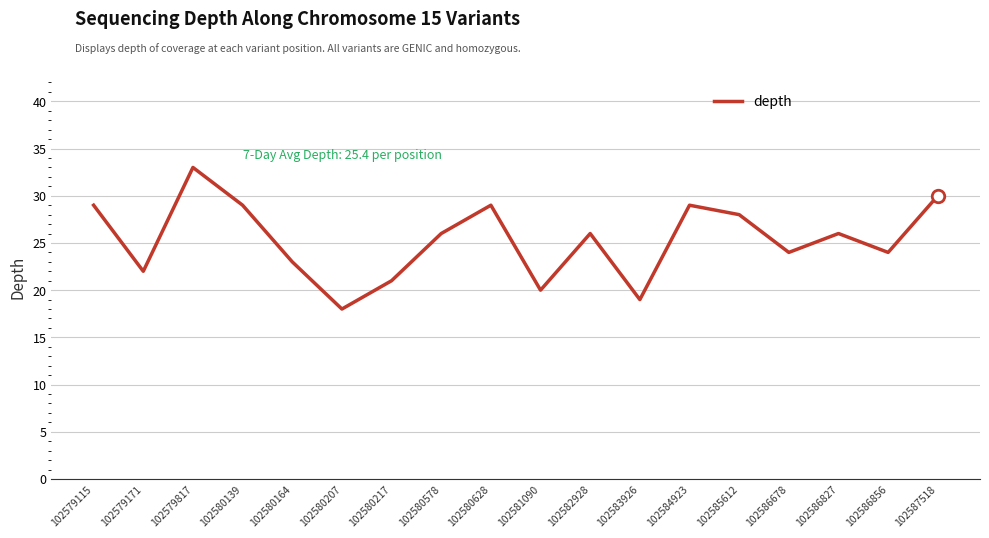

What is the smallest value displayed?

18